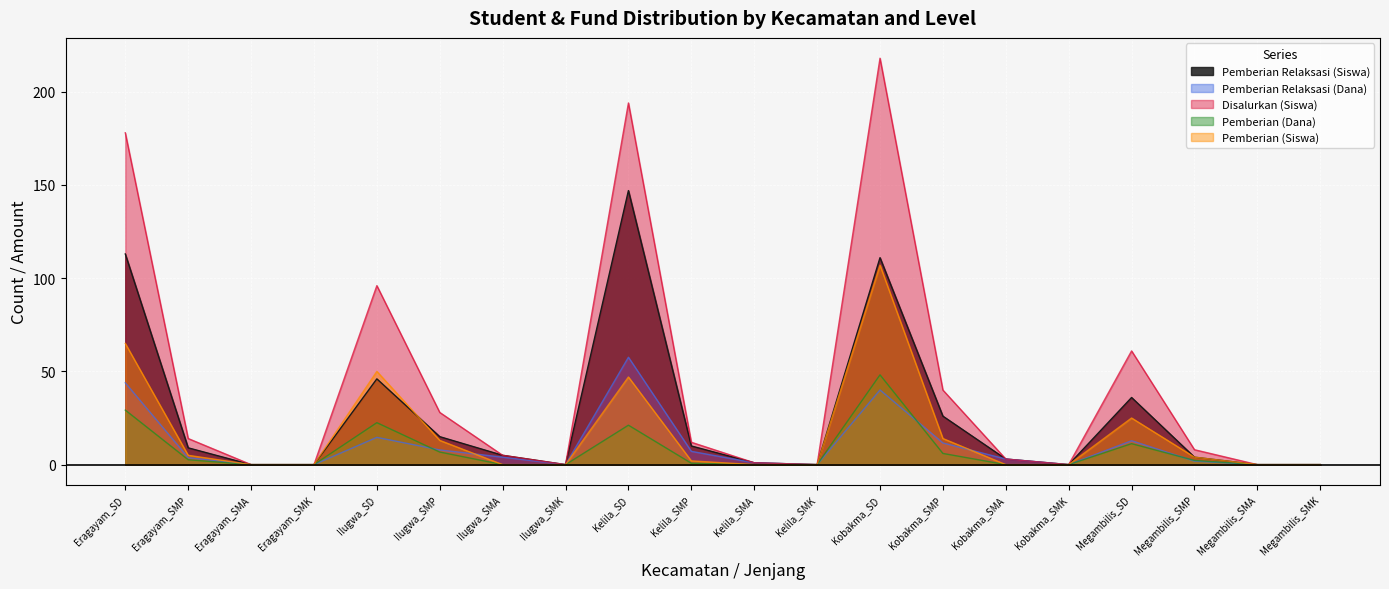

How many series are shown in this chart?

5